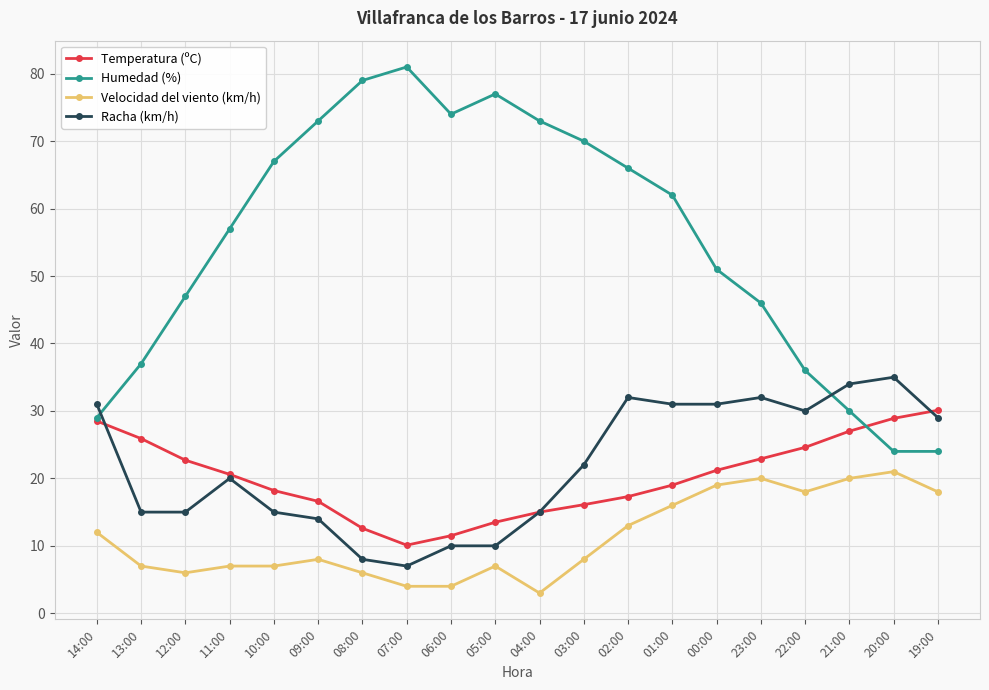

Rank the series by their maximum value, from highest to lowest.

Humedad (%), Racha (km/h), Temperatura (ºC), Velocidad del viento (km/h)